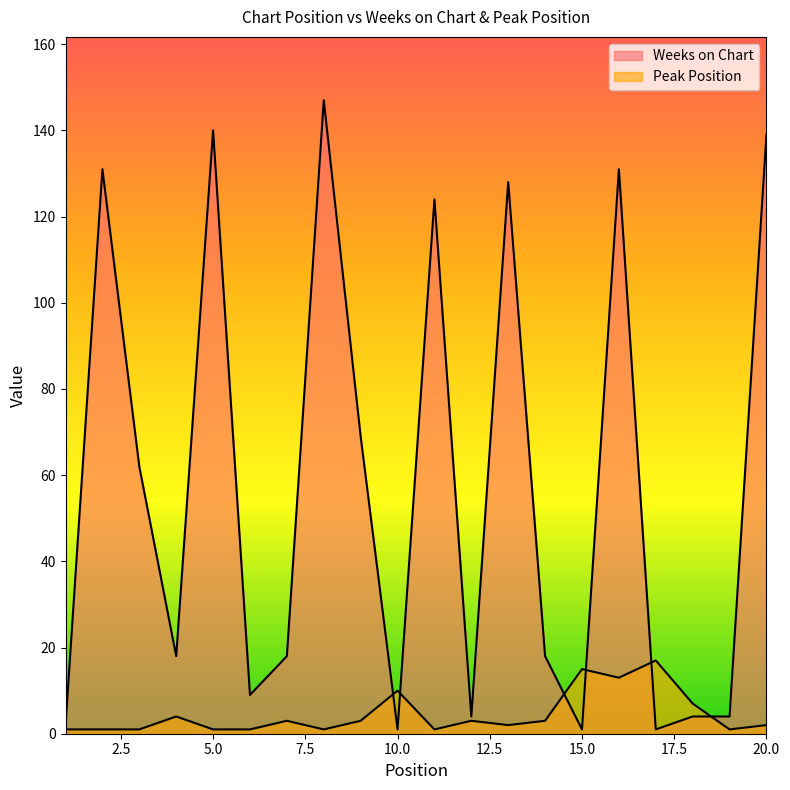

At which category is the sum across all series the highest?

8